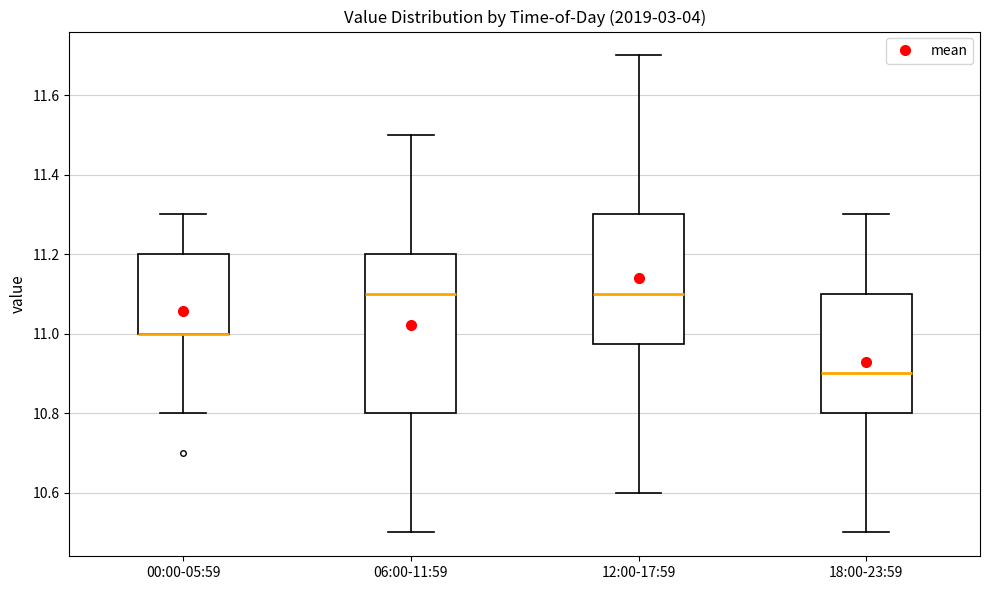

Which box is the tallest, from its lower edge to its upper edge?

06:00-11:59